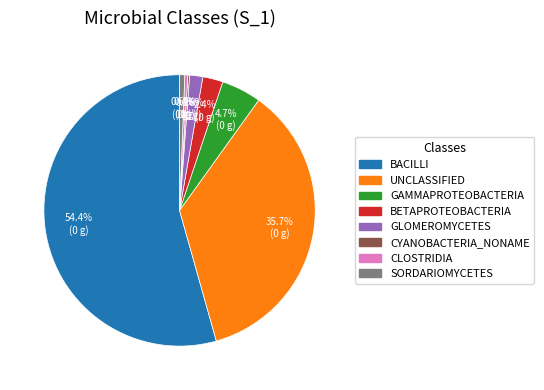

Does any single category account for the majority?

Yes